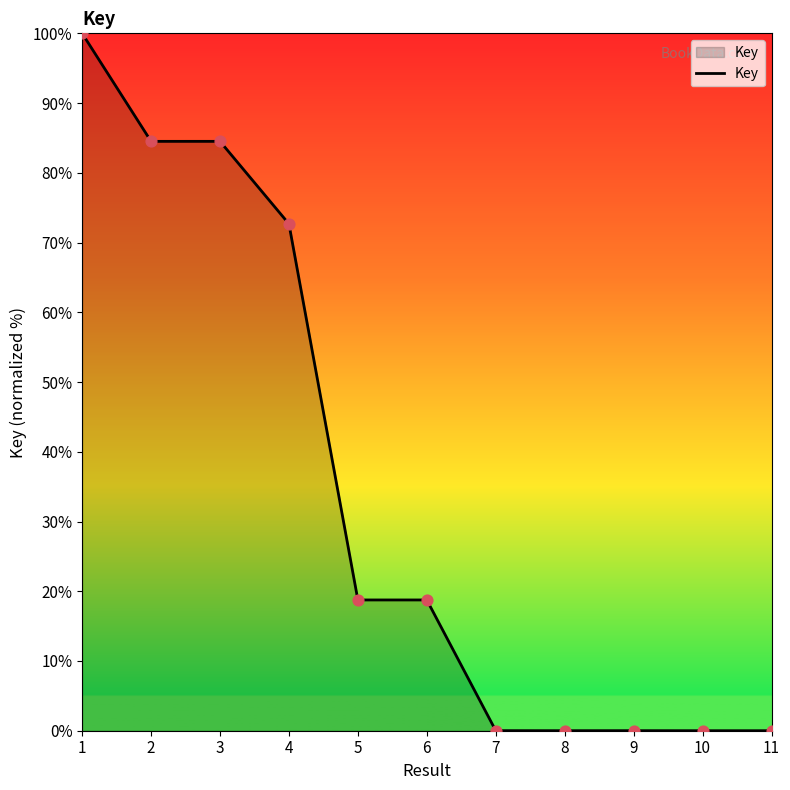

Which has a higher value, 10 or 1?

1